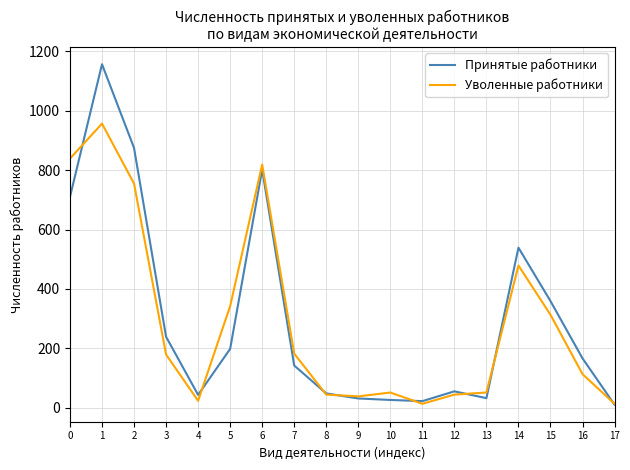

How many distinct data groups are displayed?

2